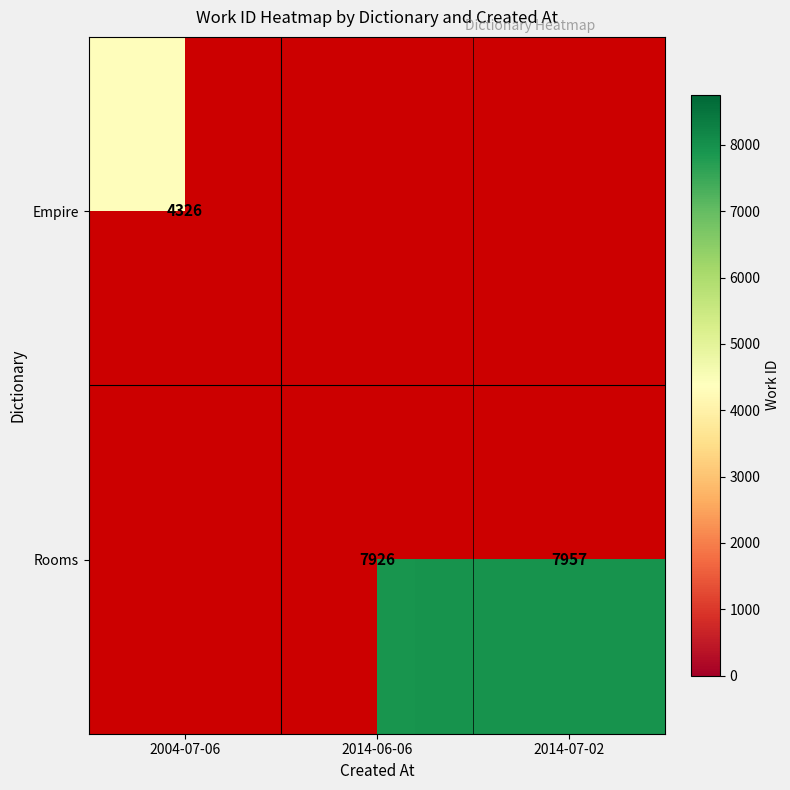

Is it true that Empire equals 2840 at 2004-07-06?

False